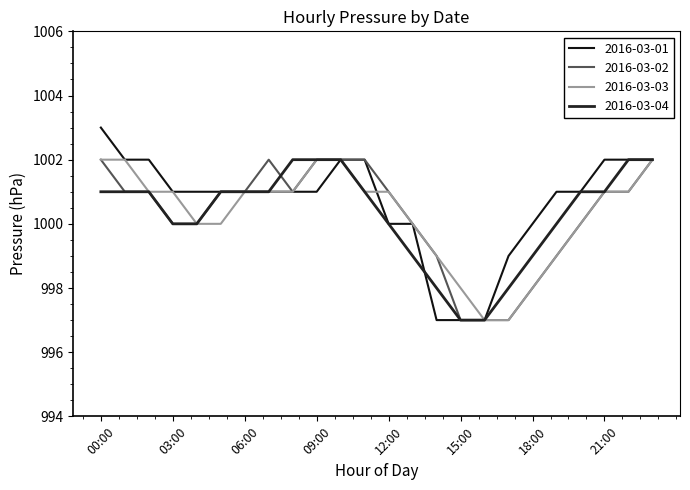

Reading right to left, what are all the values shown in this chart?

2016-03-01: 23:00=1002	22:00=1002	21:00=1002	20:00=1001	19:00=1001	18:00=1000	17:00=999	16:00=997	15:00=997	14:00=997	13:00=1000	12:00=1000	11:00=1002	10:00=1002	09:00=1001	08:00=1001	07:00=1001	06:00=1001	05:00=1001	04:00=1001	03:00=1001	02:00=1002	01:00=1002	00:00=1003
2016-03-02: 23:00=1002	22:00=1001	21:00=1001	20:00=1000	19:00=999	18:00=998	17:00=997	16:00=997	15:00=997	14:00=999	13:00=1000	12:00=1001	11:00=1002	10:00=1002	09:00=1002	08:00=1001	07:00=1002	06:00=1001	05:00=1001	04:00=1000	03:00=1000	02:00=1001	01:00=1001	00:00=1002
2016-03-03: 23:00=1002	22:00=1001	21:00=1001	20:00=1000	19:00=999	18:00=998	17:00=997	16:00=997	15:00=998	14:00=999	13:00=1000	12:00=1001	11:00=1001	10:00=1002	09:00=1002	08:00=1001	07:00=1001	06:00=1001	05:00=1000	04:00=1000	03:00=1001	02:00=1001	01:00=1002	00:00=1002
2016-03-04: 23:00=1002	22:00=1002	21:00=1001	20:00=1001	19:00=1000	18:00=999	17:00=998	16:00=997	15:00=997	14:00=998	13:00=999	12:00=1000	11:00=1001	10:00=1002	09:00=1002	08:00=1002	07:00=1001	06:00=1001	05:00=1001	04:00=1000	03:00=1000	02:00=1001	01:00=1001	00:00=1001